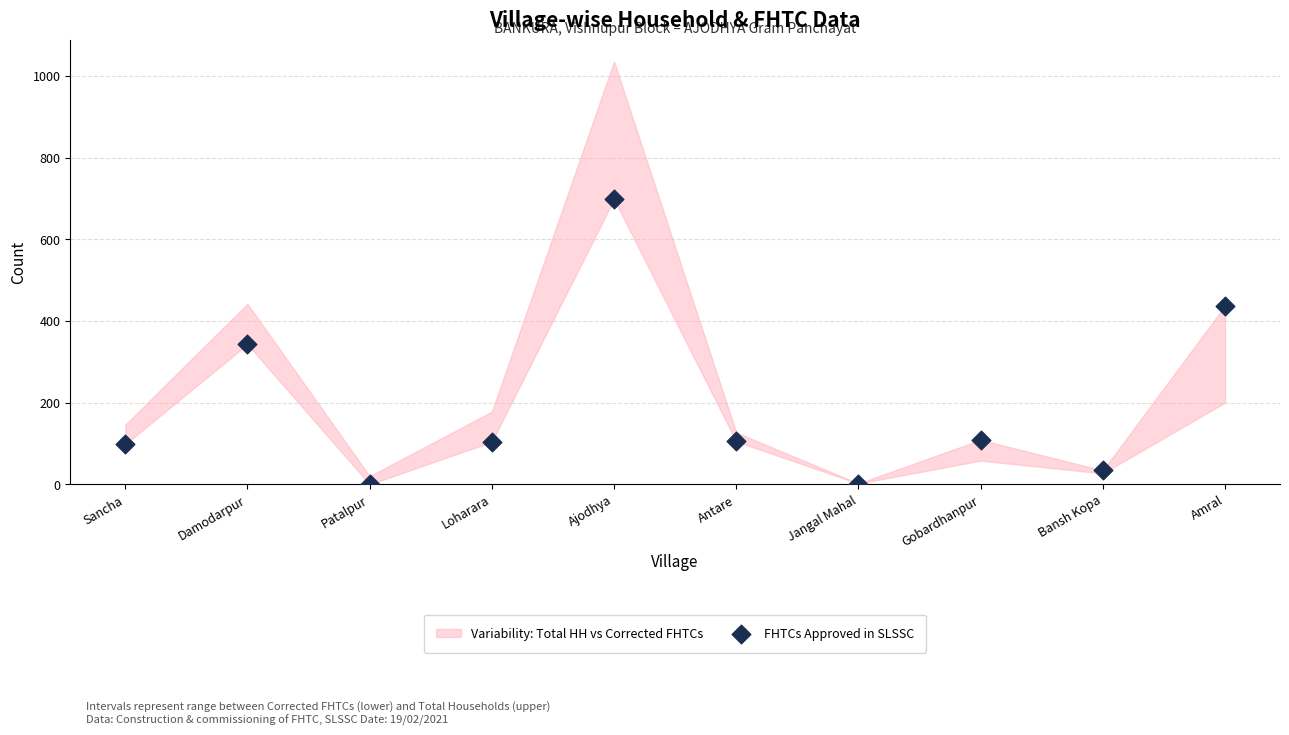

What is the range of Y values (max minus min)?

698